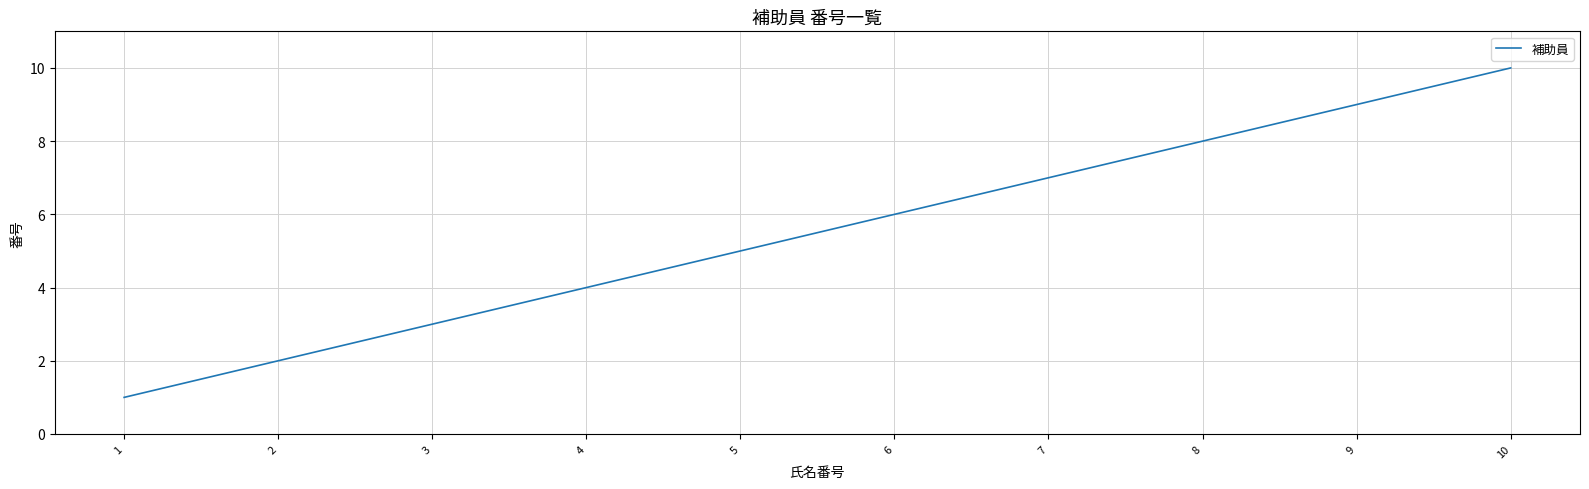

What is the difference between the maximum and second lowest values?

8